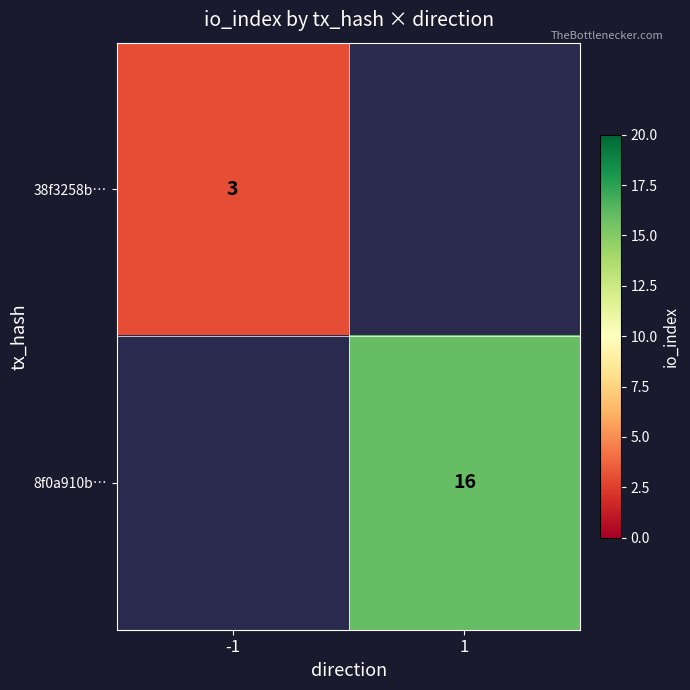

The value of 38f3258b… at -1 is 4. True or false?

False